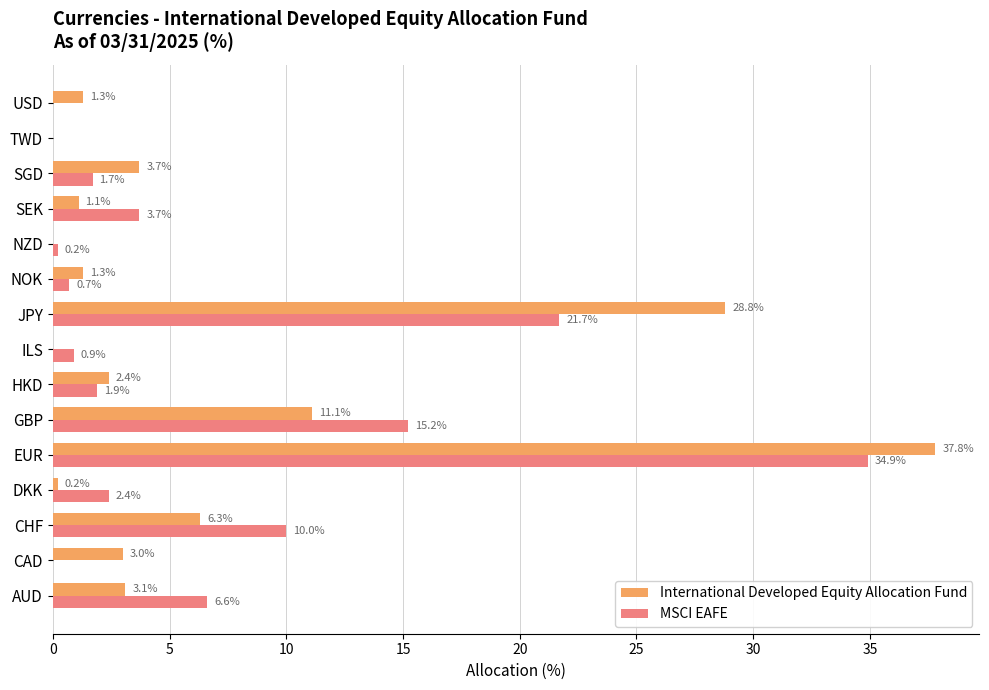

What is the sum of the International Developed Equity Allocation Fund values at CHF and SEK?

7.4